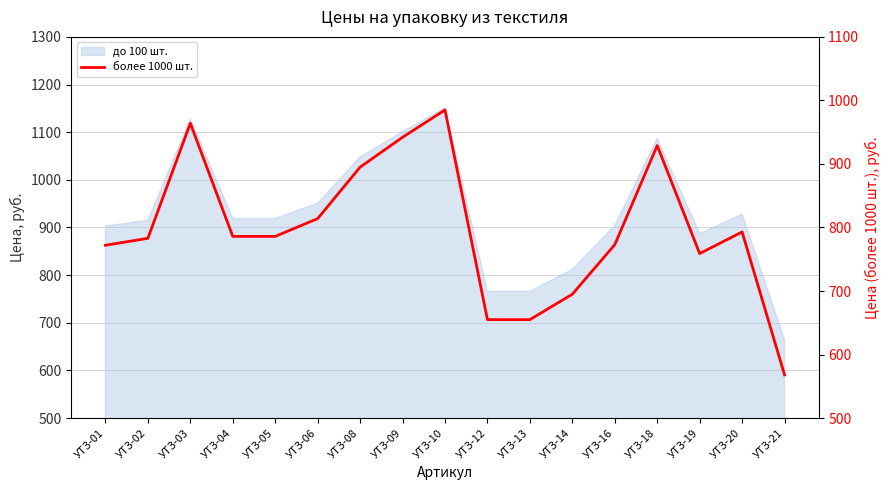

How many data points are above 786?

7